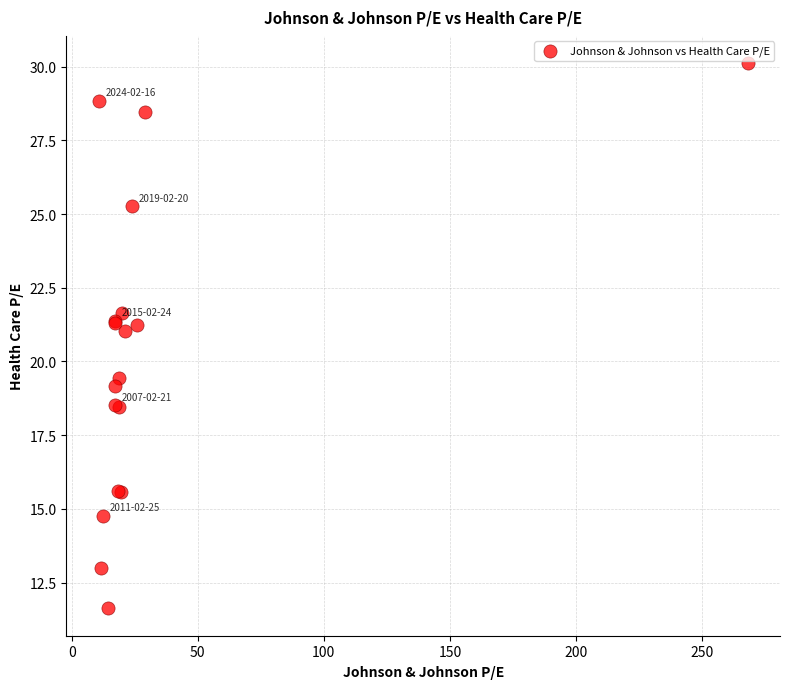

What Y value in the scatter plot is closest to 20?

19.4